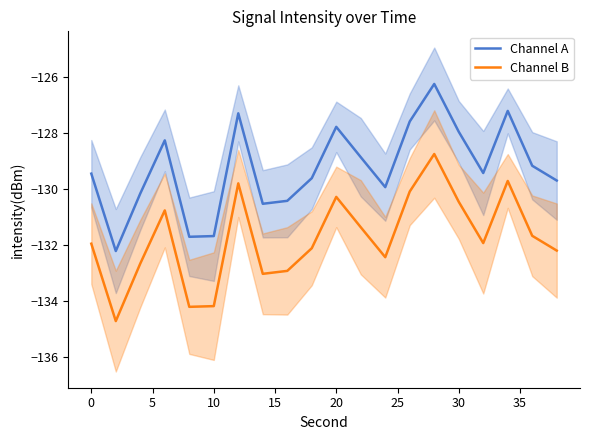

What are all the series names shown in the legend?

Channel A, Channel B